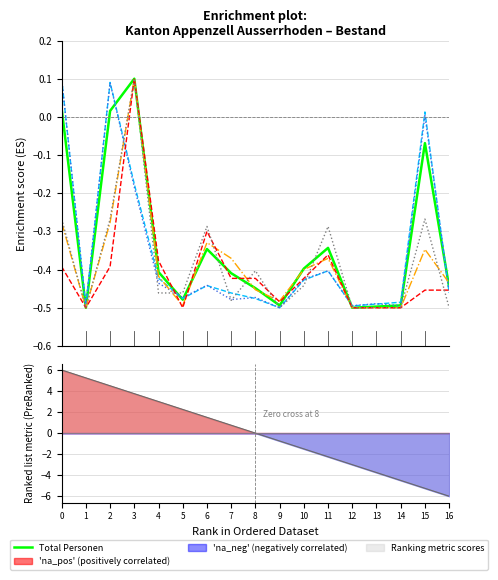

How many interior local valleys does the Nicht erwerbsfaehig series have?

3